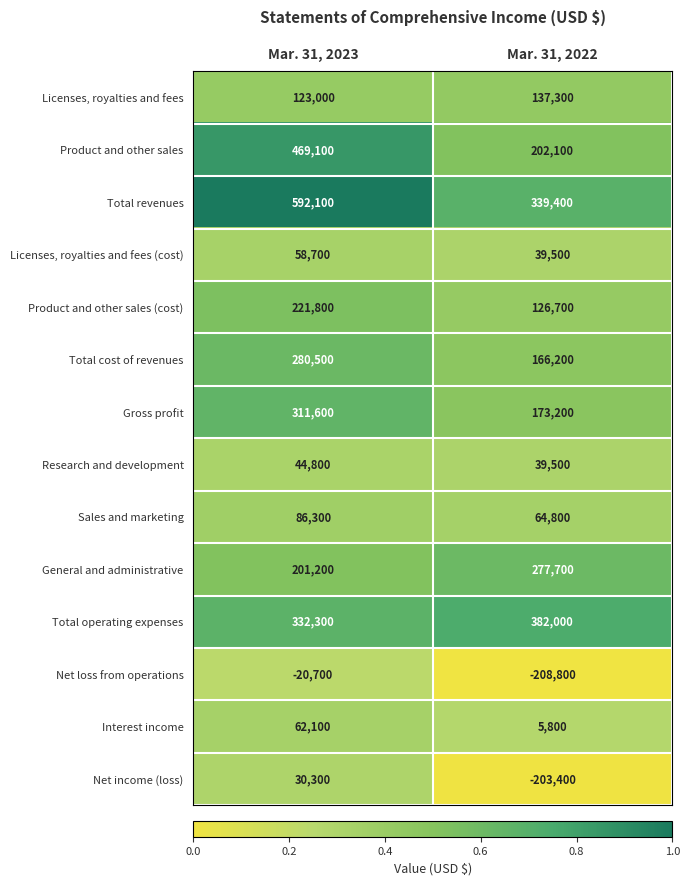

The Total revenues series shows 592100 at Mar. 31, 2023. True or false?

True